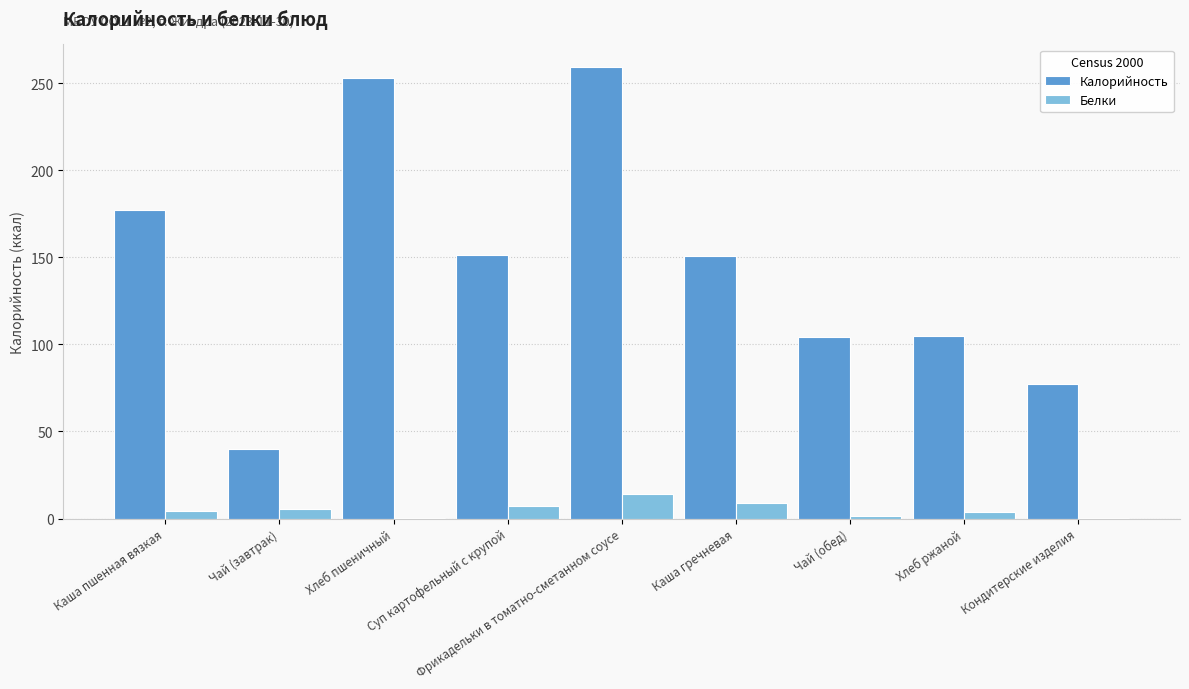

Which series has the largest total across all categories?

Калорийность